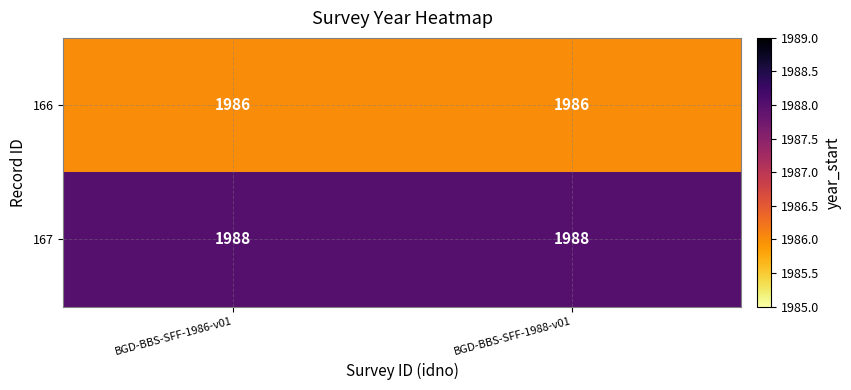

Is it true that 167 equals 1023 at BGD-BBS-SFF-1986-v01?

False